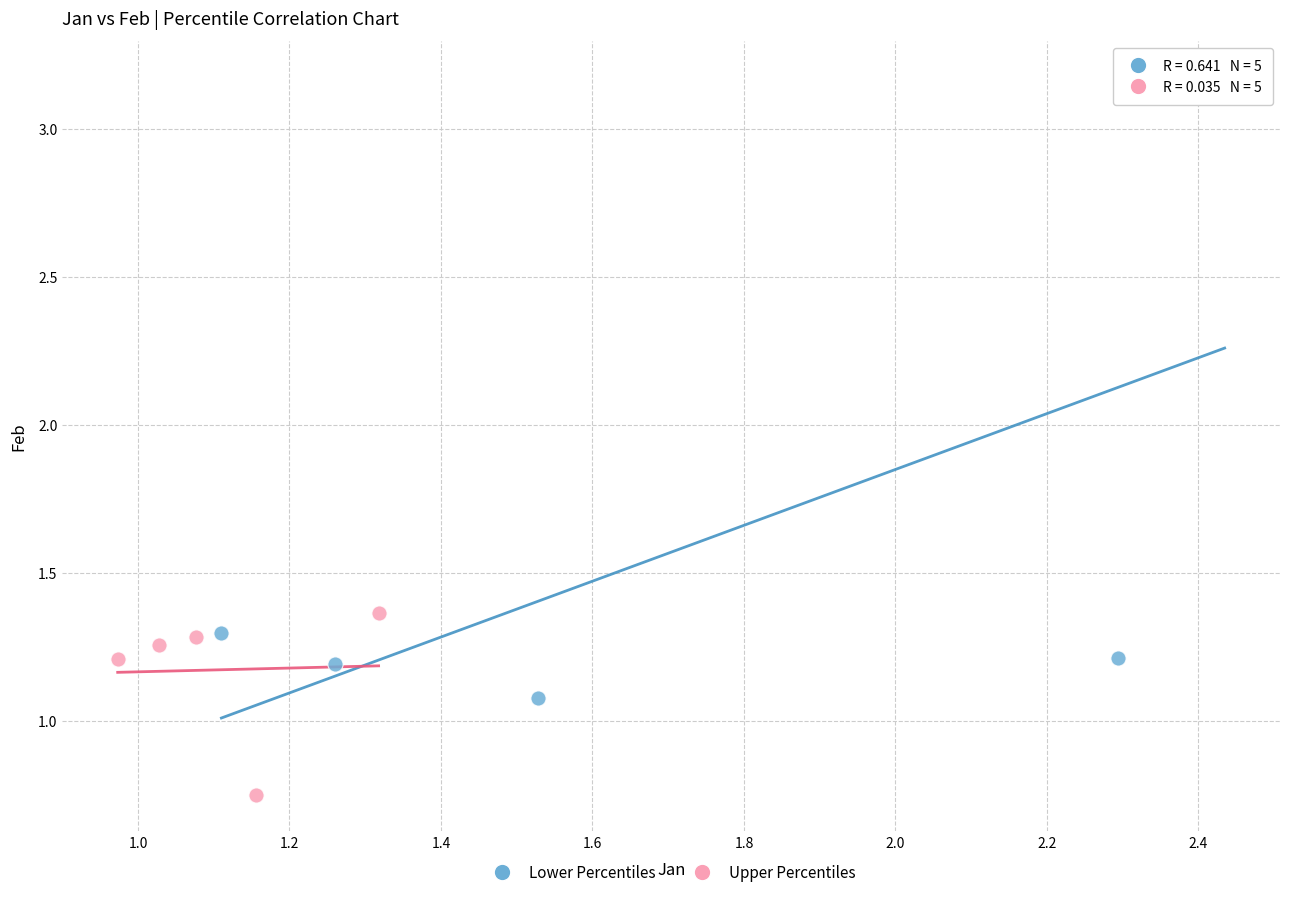

Which series contains the lowest Y value?

Upper Percentiles